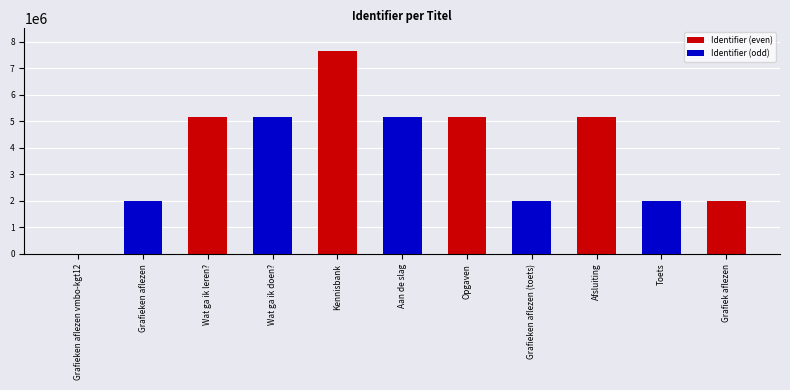

Is it true that the value at Wat ga ik doen? is 3425305?

False